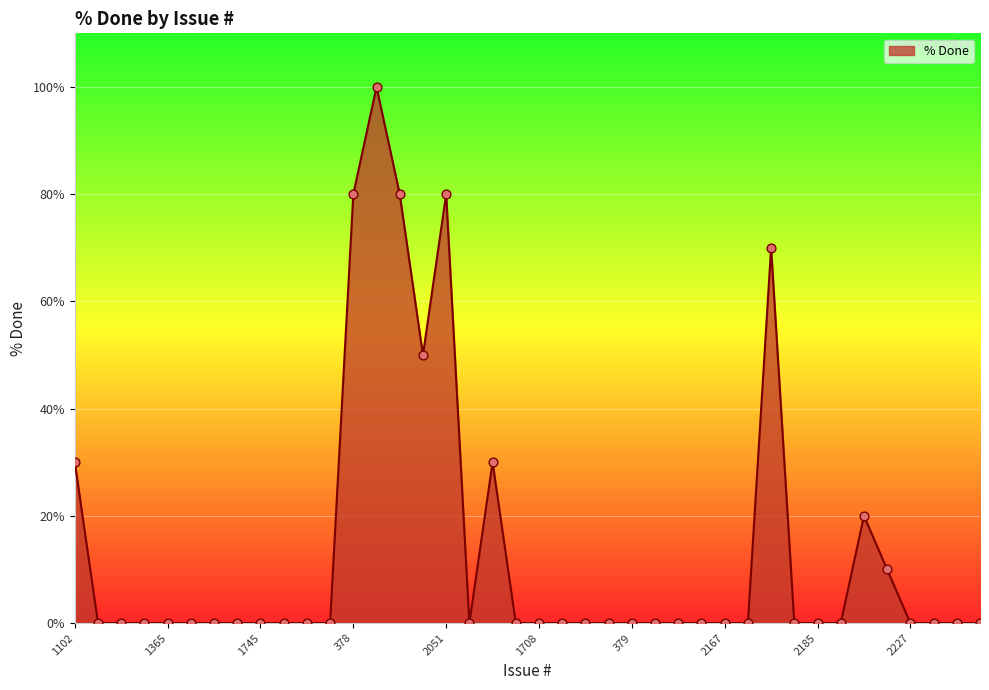

What is the greatest value displayed?

100